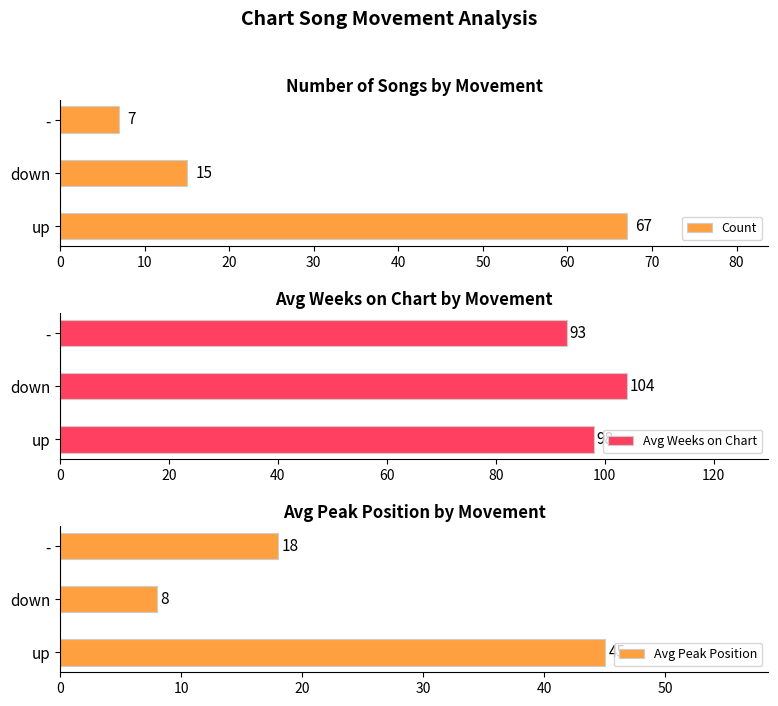

Are the bars grouped side by side (vs. stacked)?

Yes